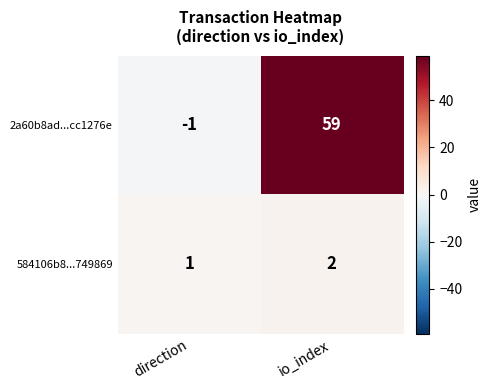

Which series has the largest range (max minus min)?

2a60b8ad...cc1276e